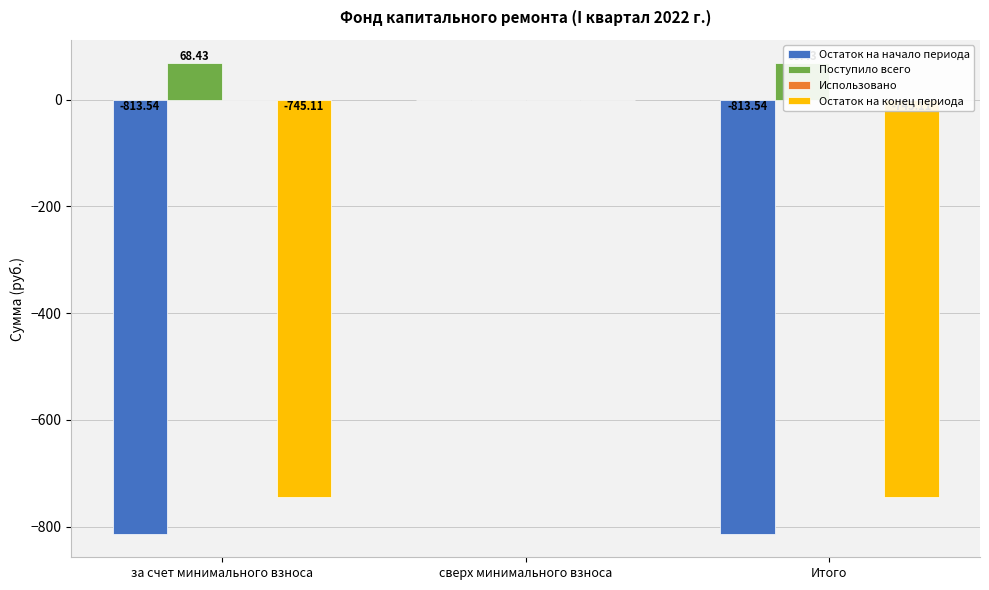

Where does the Остаток на начало периода series first go above -813?

сверх минимального взноса